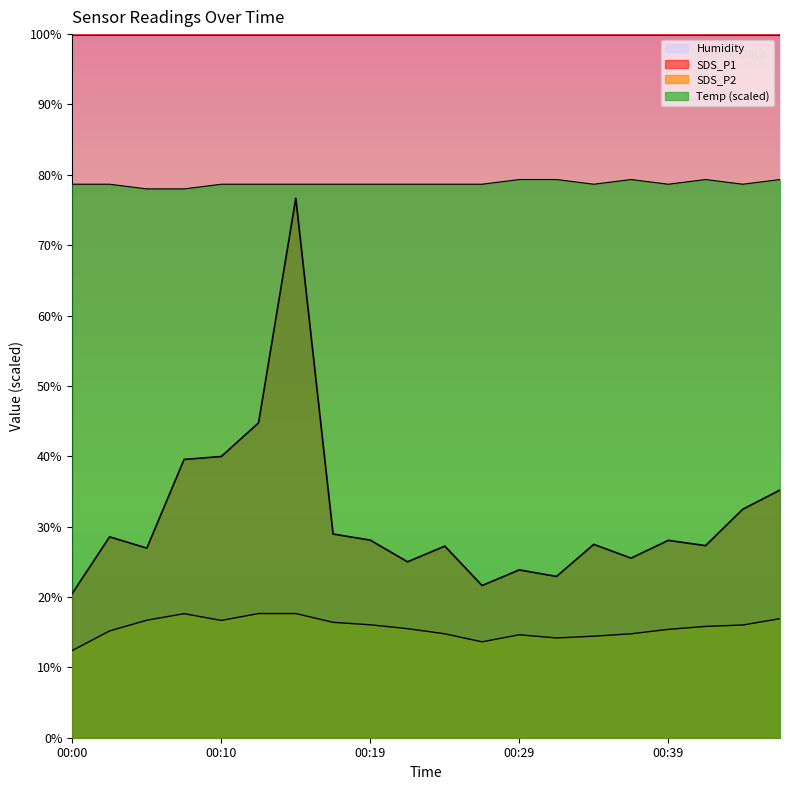

Which category has the highest value in the Temp series?

00:29